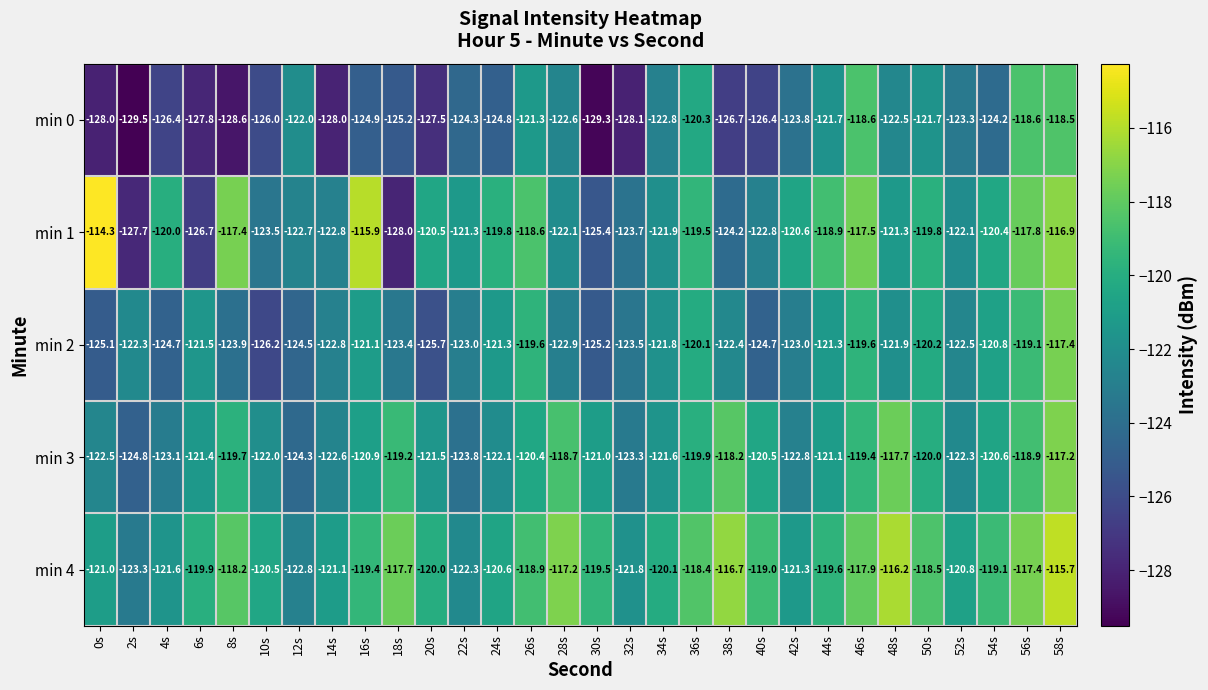

What is the smallest value displayed?

-129.5